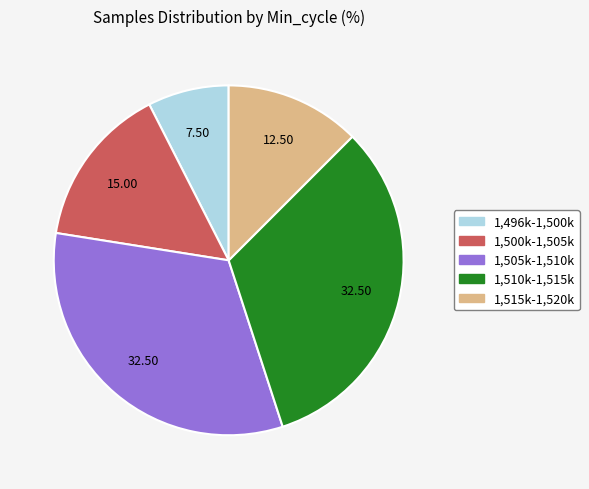

How many slices are in this pie chart?

5